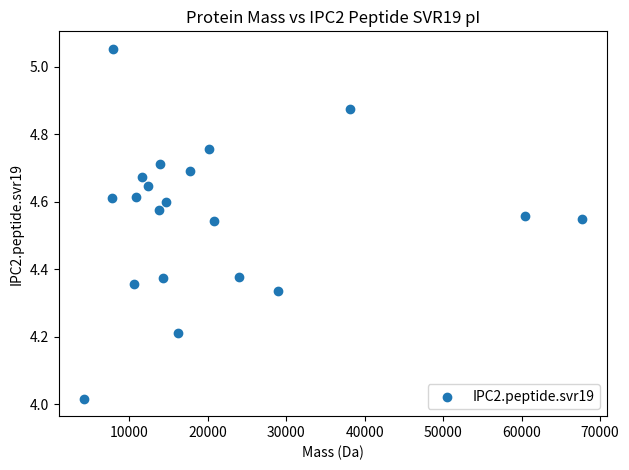

What is the range of X values (max minus min)?

63494.5